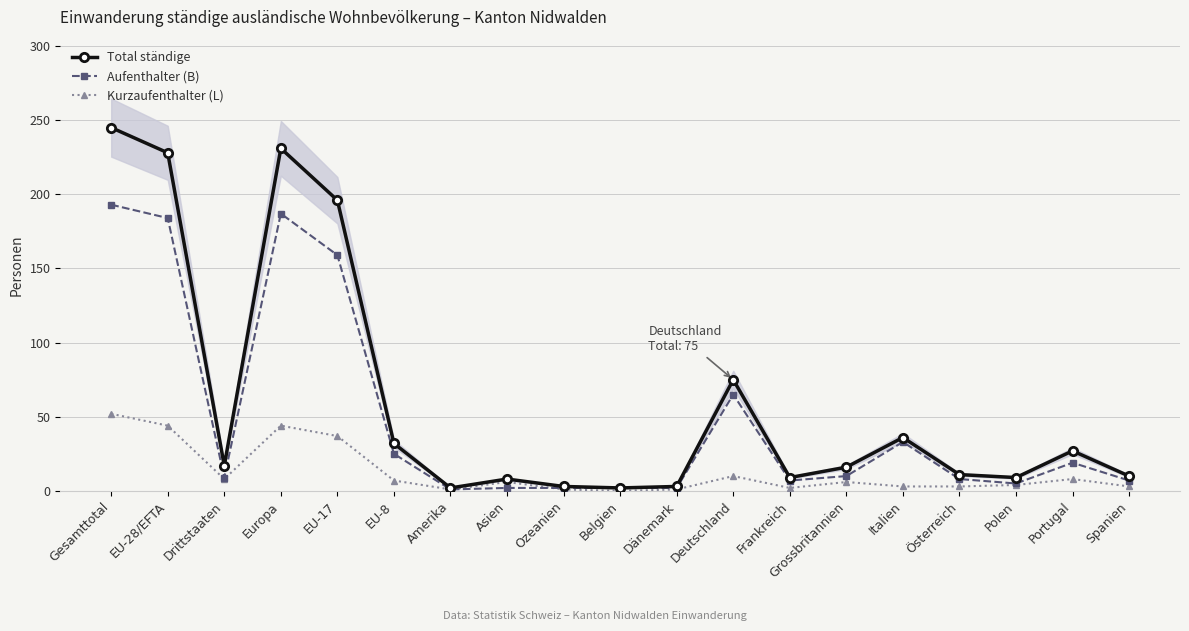

Which series has the widest spread of values?

Total ständige